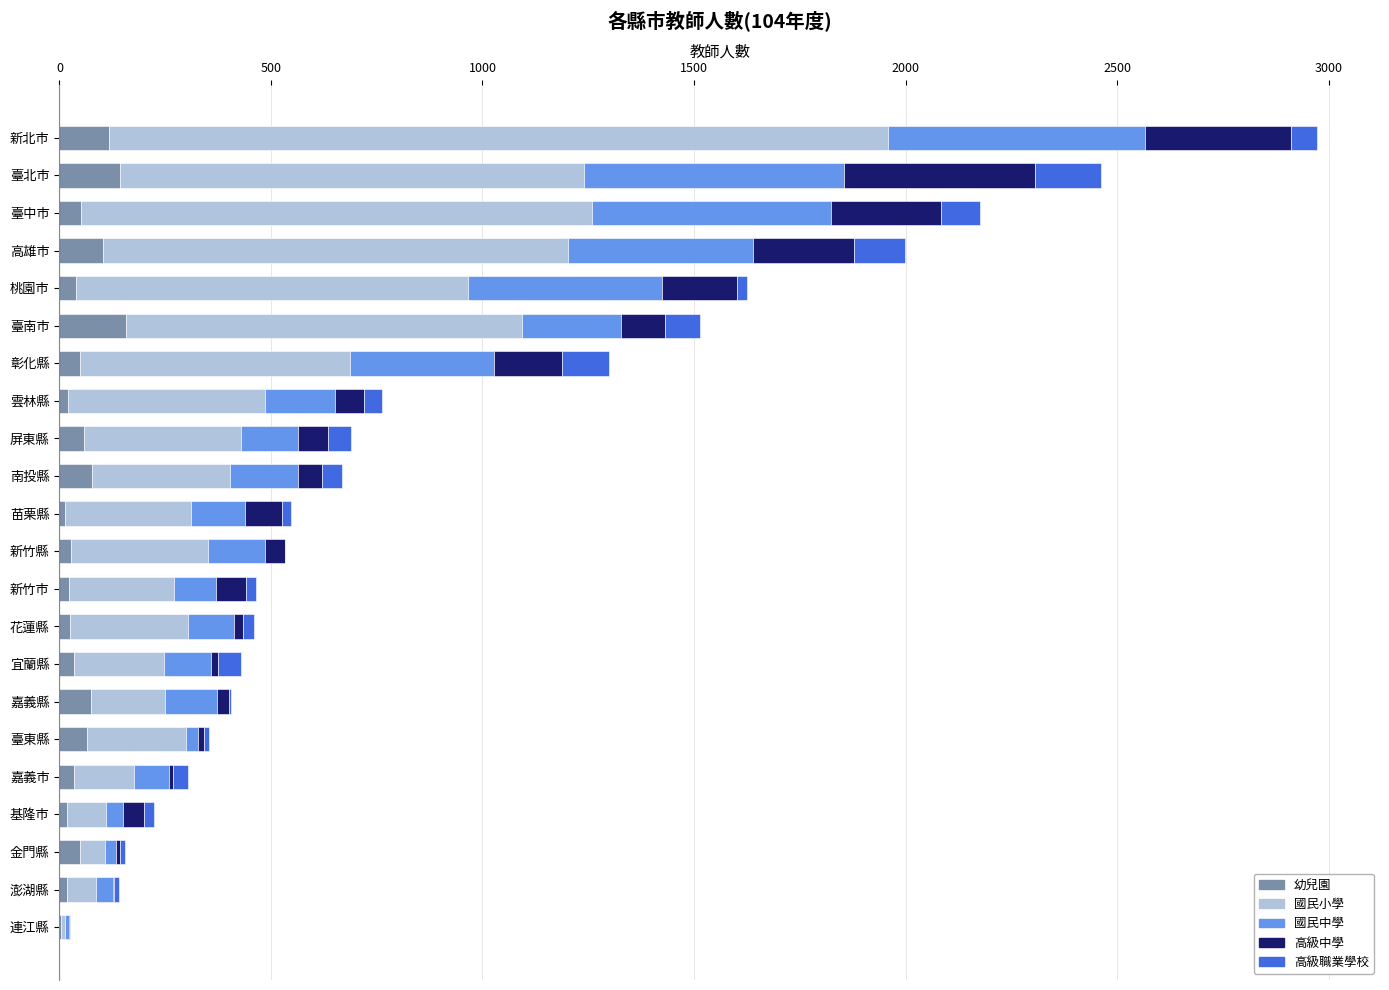

The value of 幼兒園 at 臺南市 is 157. True or false?

True